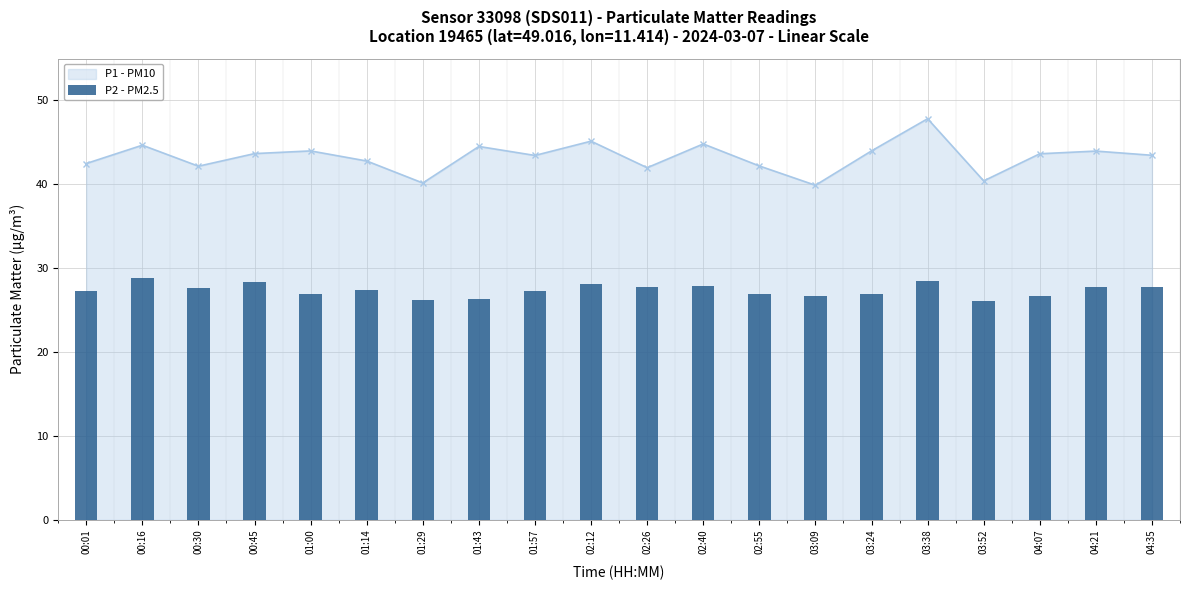

Are the bars horizontal?

No